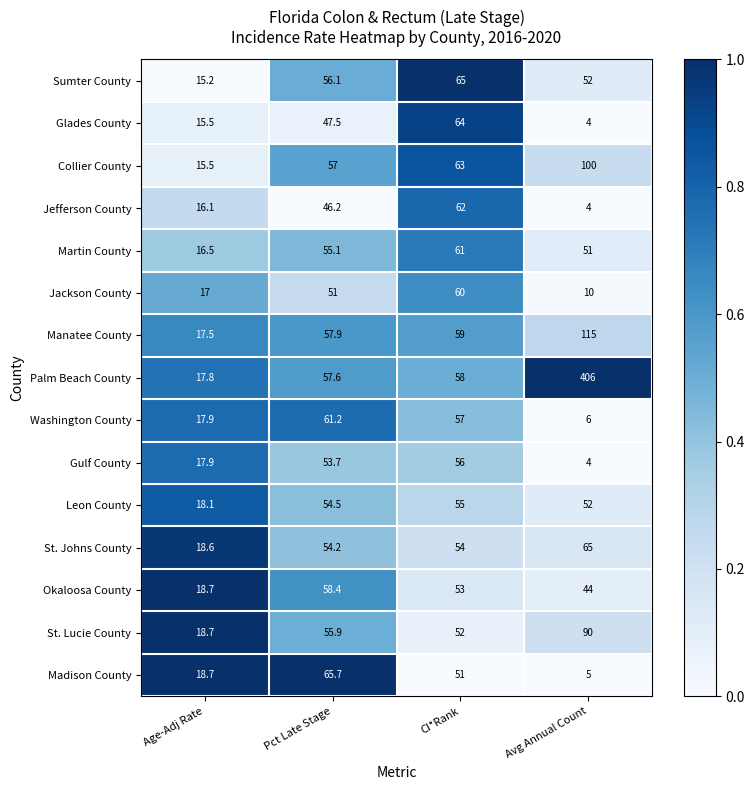

List the labels in order of St. Johns County value, largest first.

Avg Annual Count, Pct Late Stage, CI*Rank, Age-Adj Rate